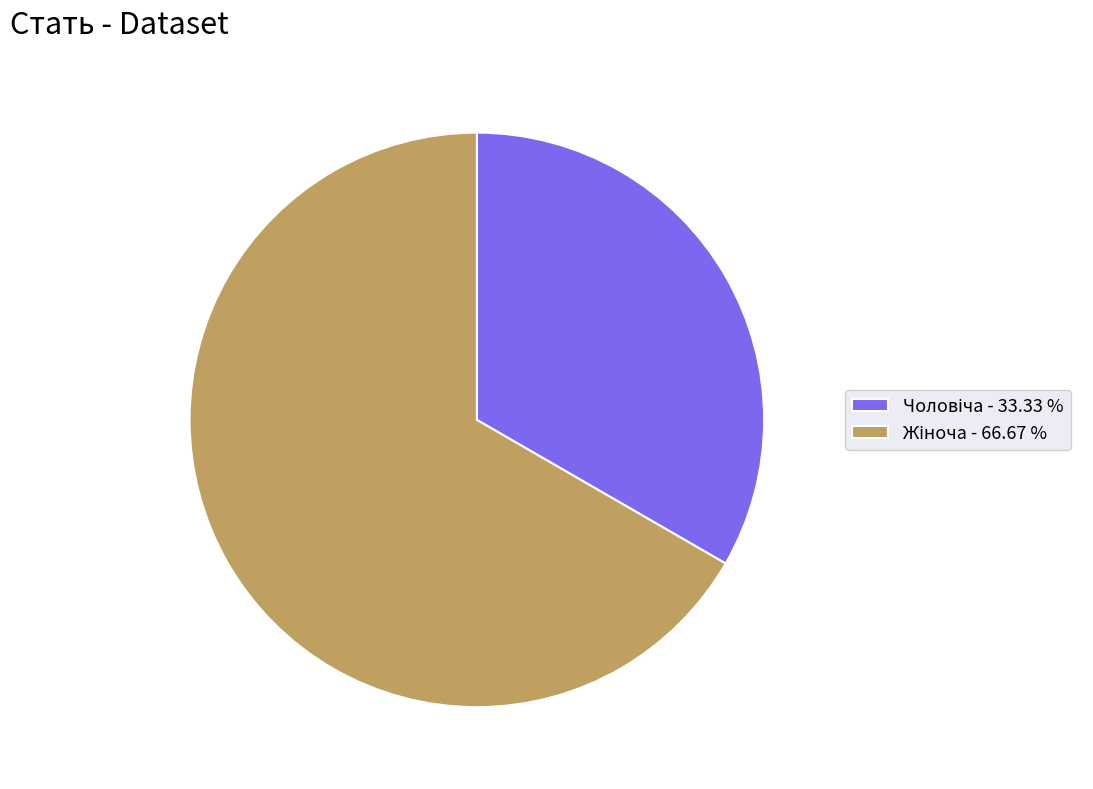

Is there a majority slice in this chart?

Yes